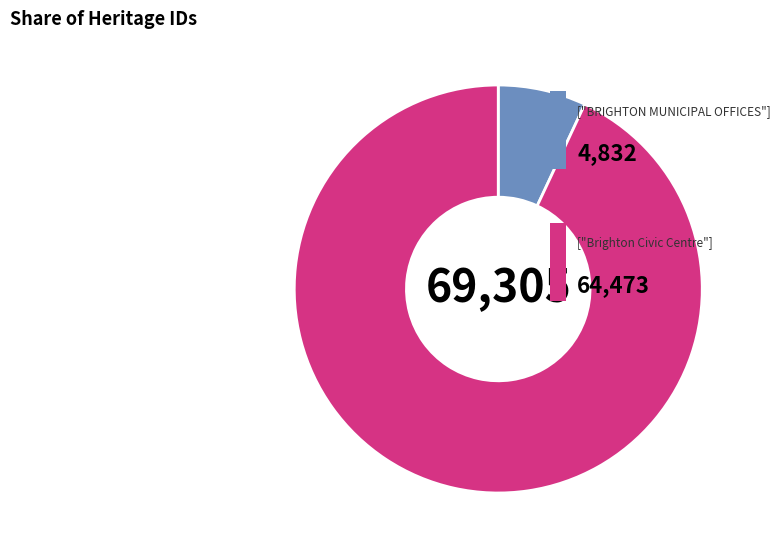

Does any single category account for the majority?

Yes